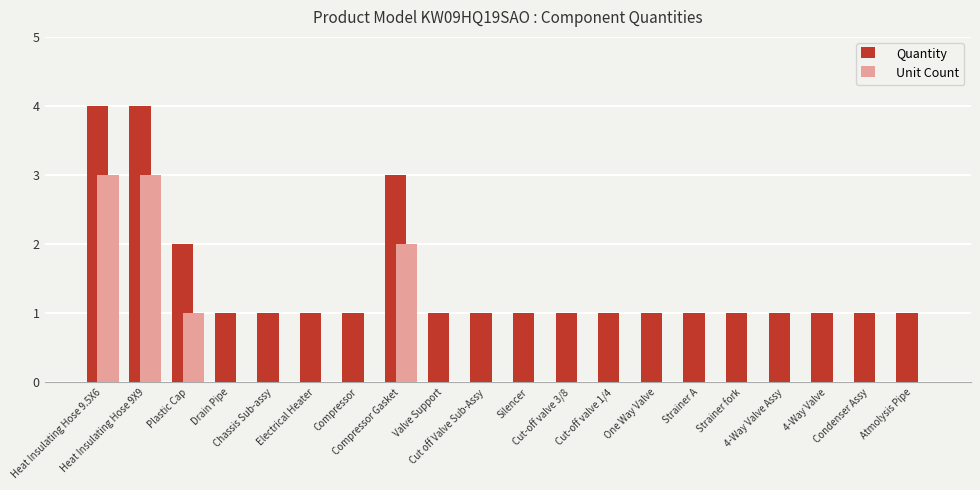

What are all the series names shown in the legend?

Quantity, Unit Count